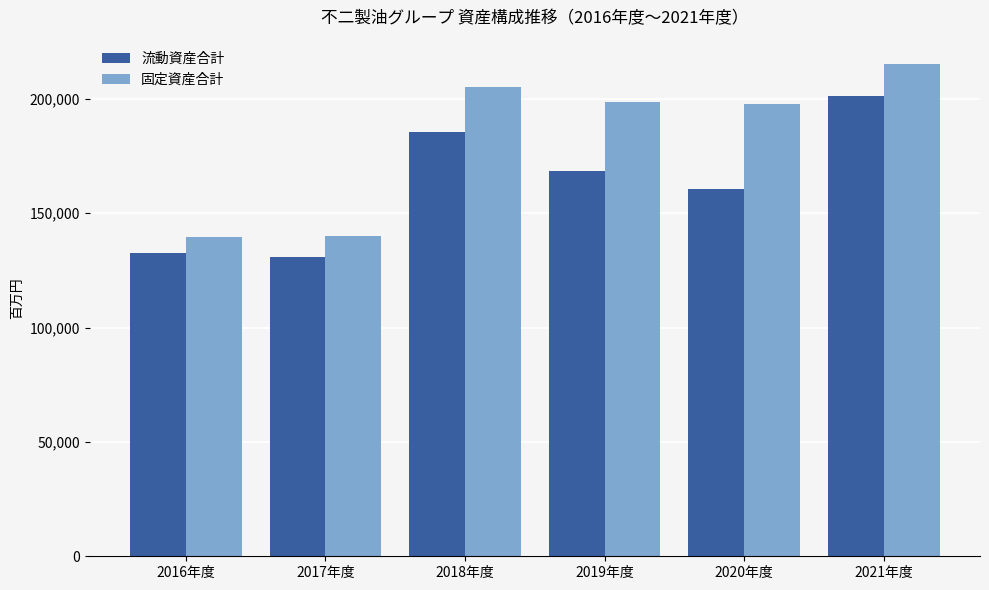

At which category is the sum across all series the highest?

2021年度